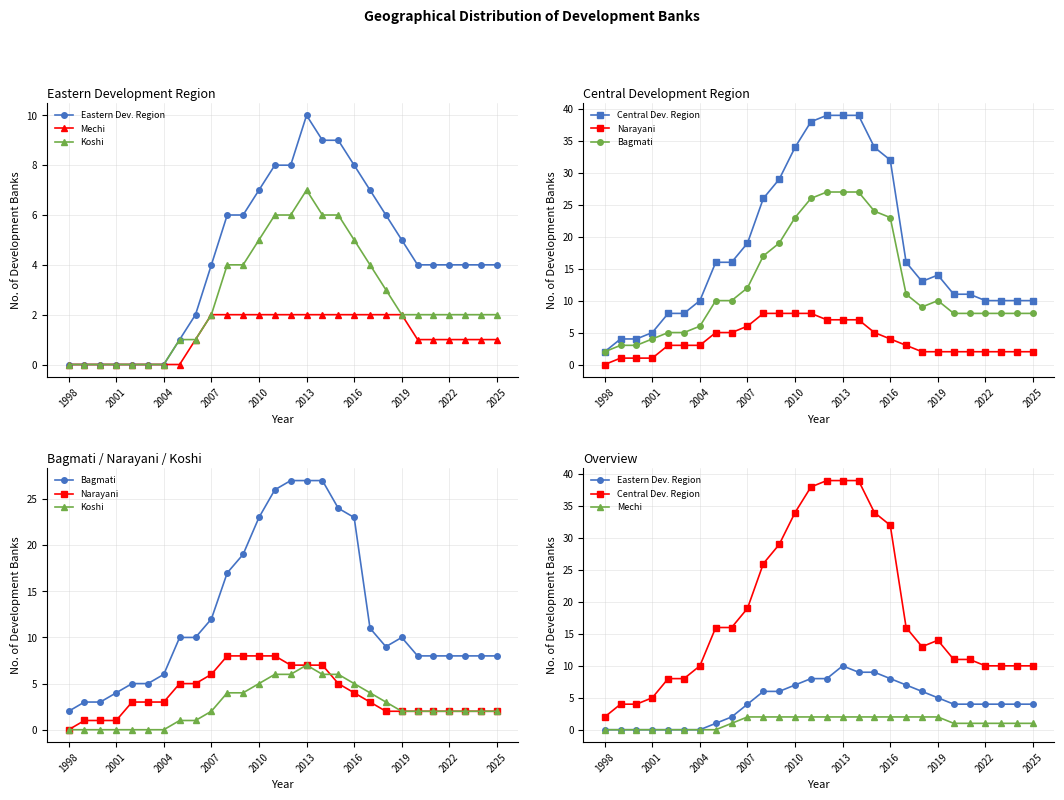

How many distinct data groups are displayed?

6